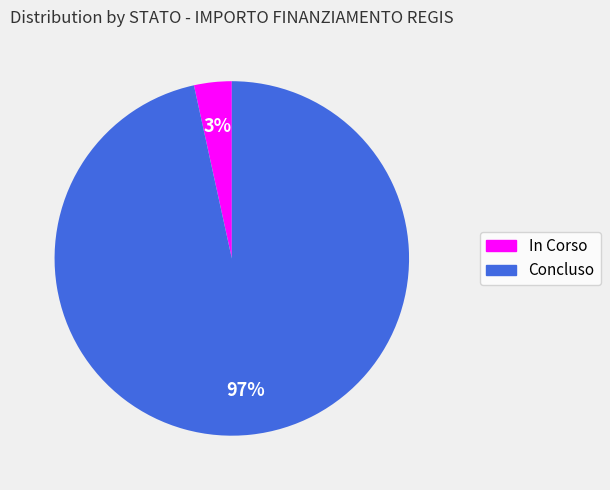

How many segments does this pie chart have?

2